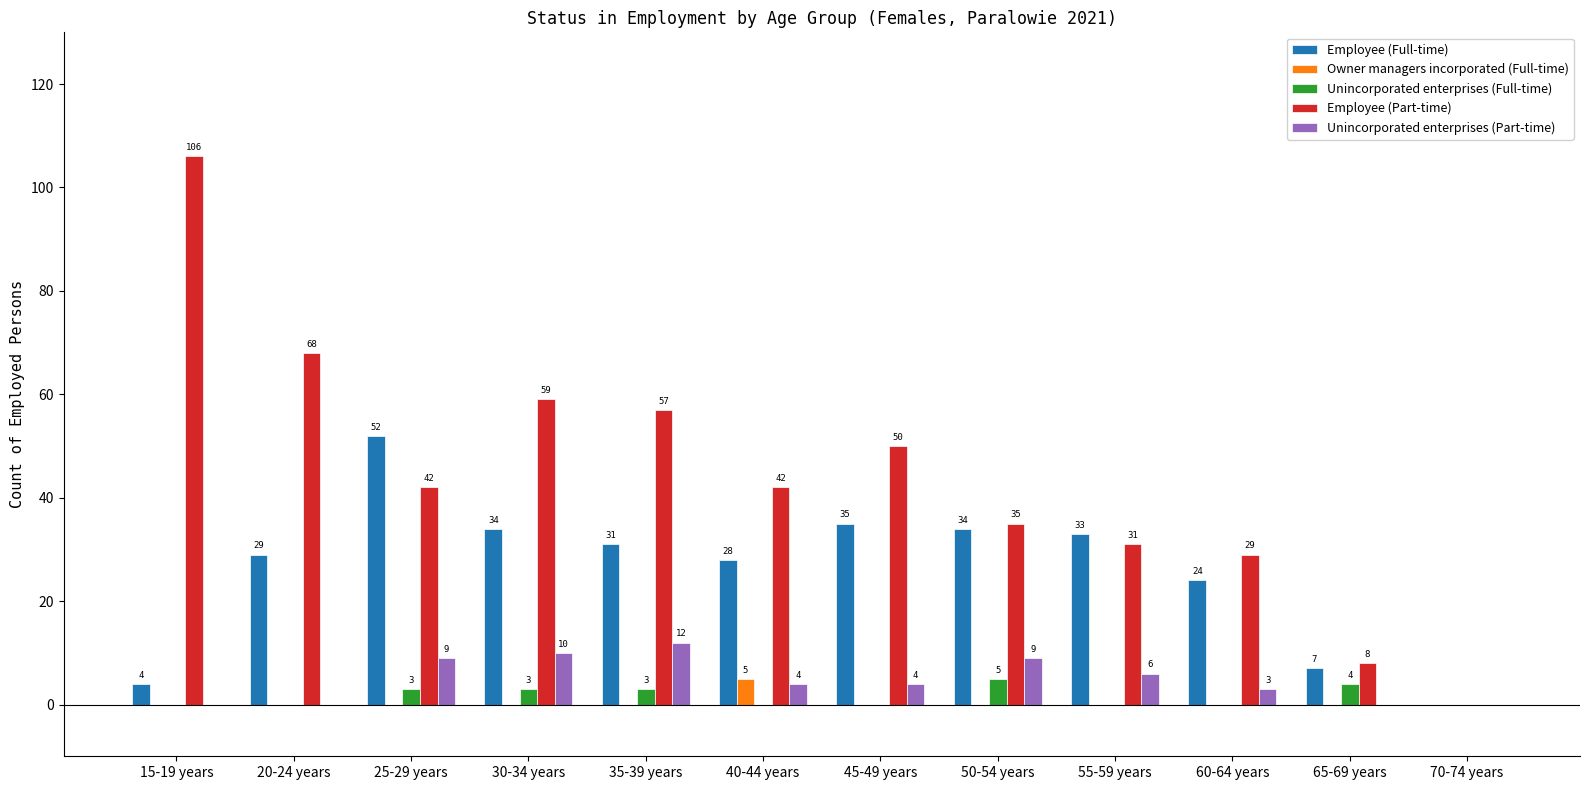

Count the Owner managers incorporated (Full-time) values in the range 0 to 1.

11